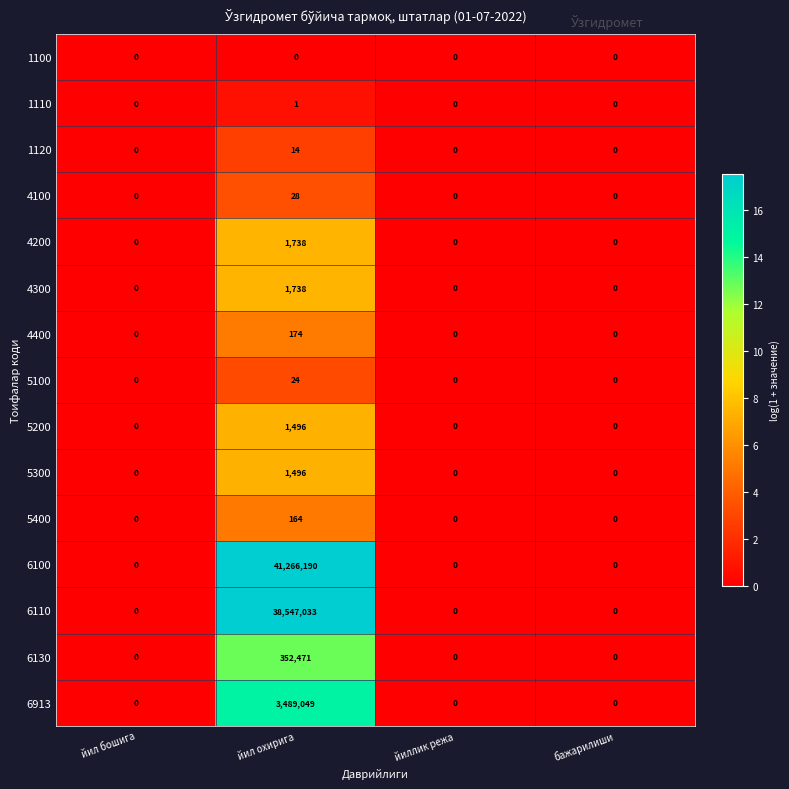

What is the difference between the 4400 values at йиллик режа and йил охирига?

174